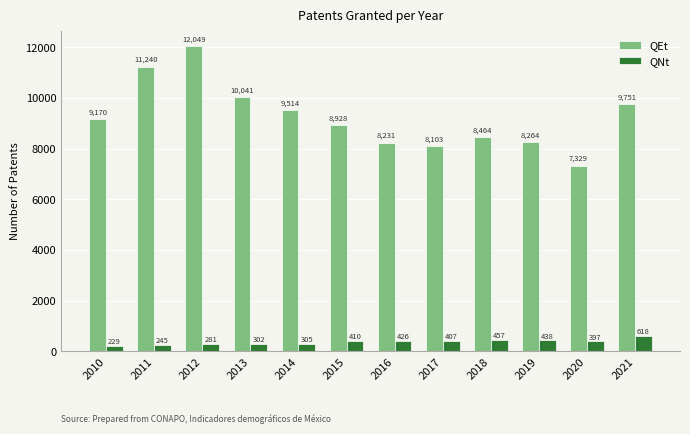

How many data points does each series have?

12